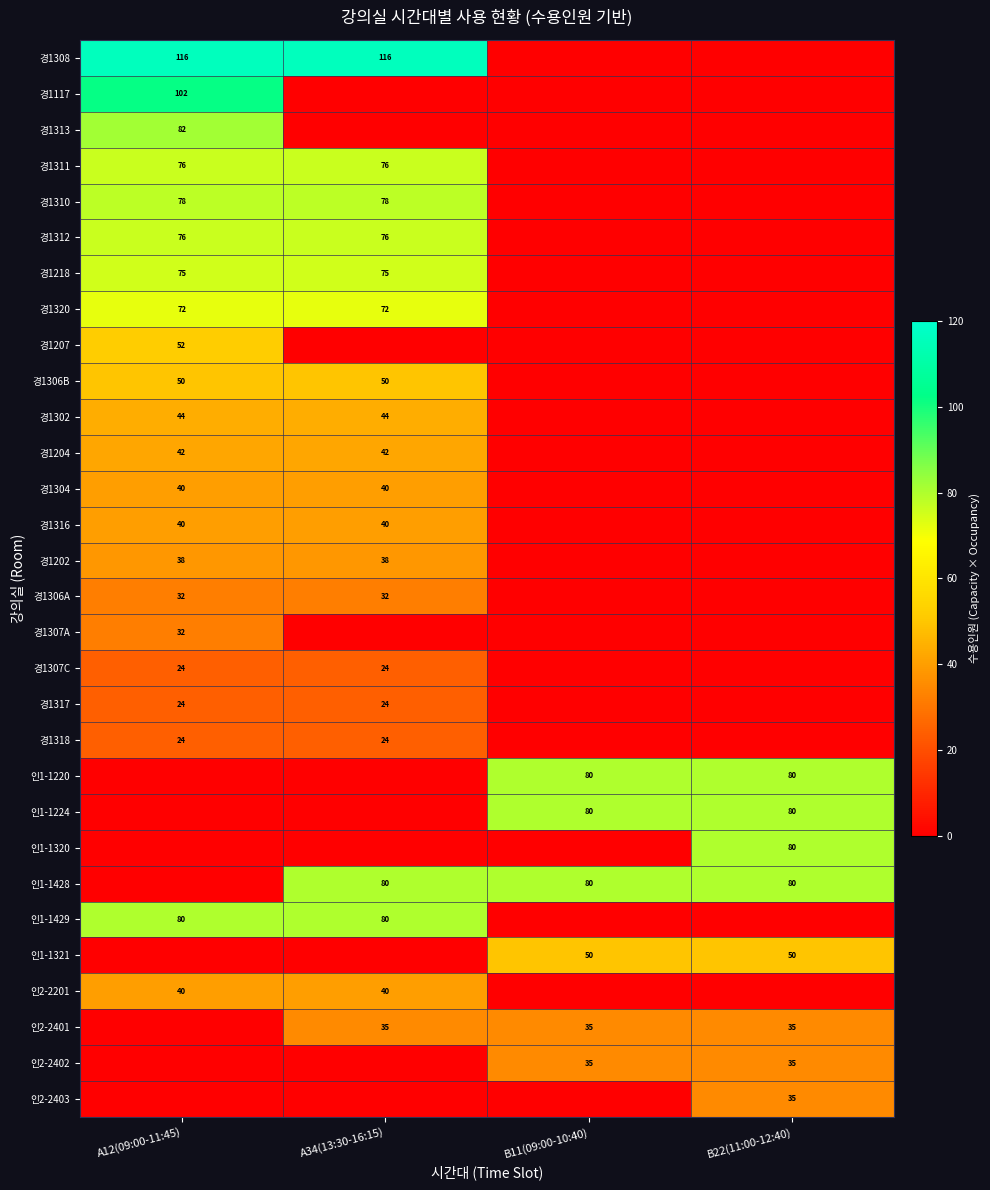

Which has a higher value, A34(13:30-16:15) or B22(11:00-12:40)?

A34(13:30-16:15)